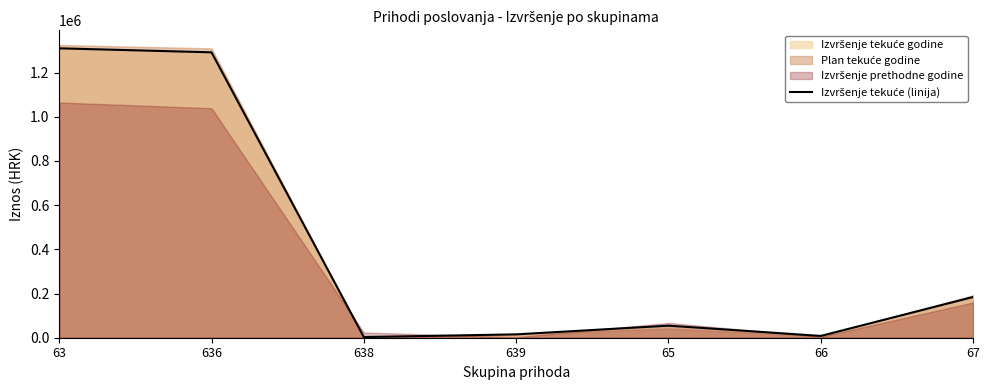

What is the difference between the maximum and minimum values?

1306997.2